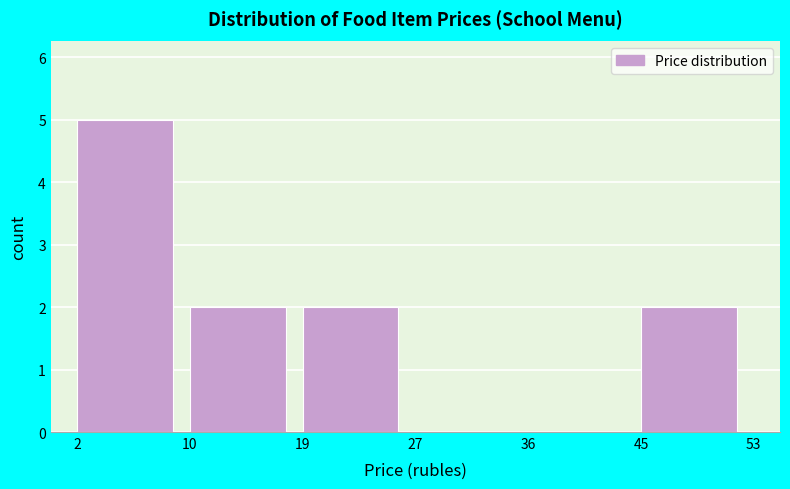

Reading right to left, transcribe all the data shown in this chart.

45=2	36=0	27=0	19=2	10=2	2=5